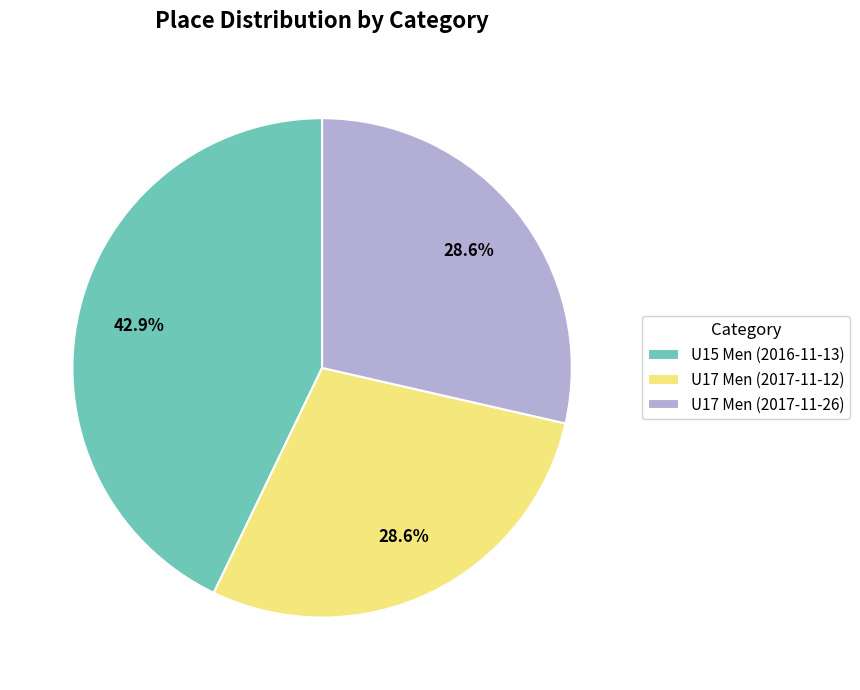

Count the number of slices in the pie.

3